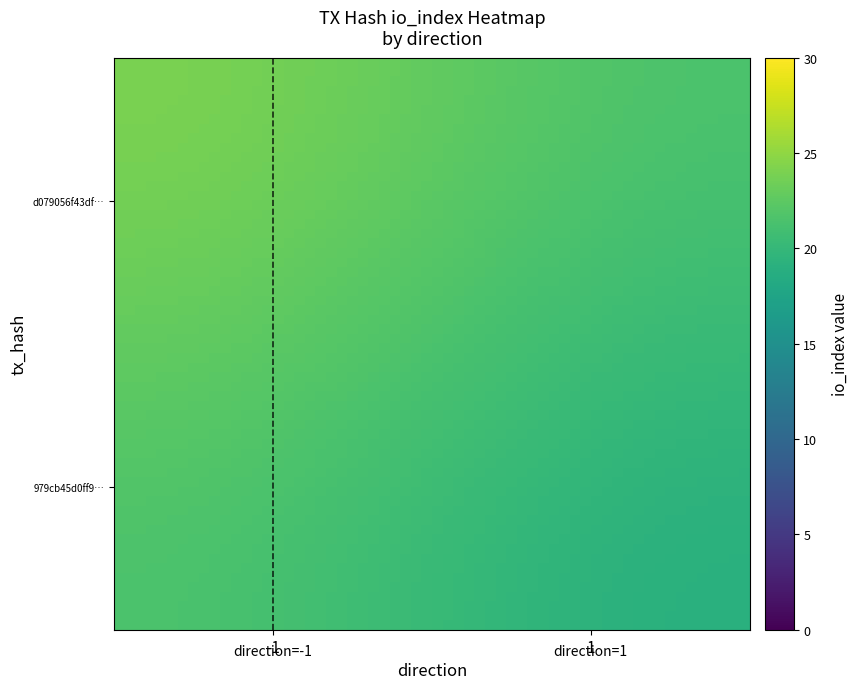

Rank the series by their maximum value, from highest to lowest.

d079056f43df4056663db9ee6ebbe57e51d3478, 979cb45d0ff9ca5f8cf445ed9e1a5af48c2e146